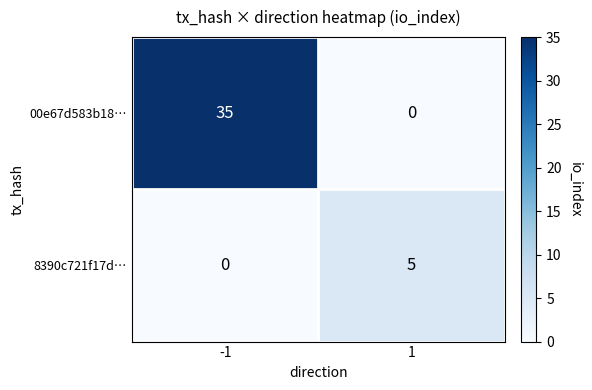

Reading left to right, extract all data points from this chart.

00e67d583b18…: -1=35	1=0
8390c721f17d…: -1=0	1=5